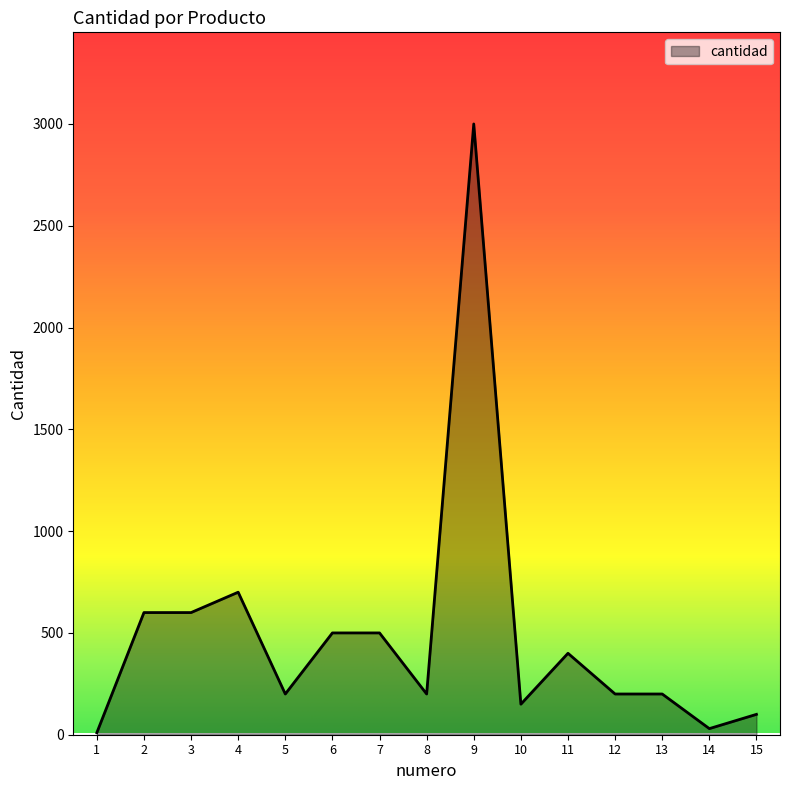

Is it true that the value at 15 is 100?

True